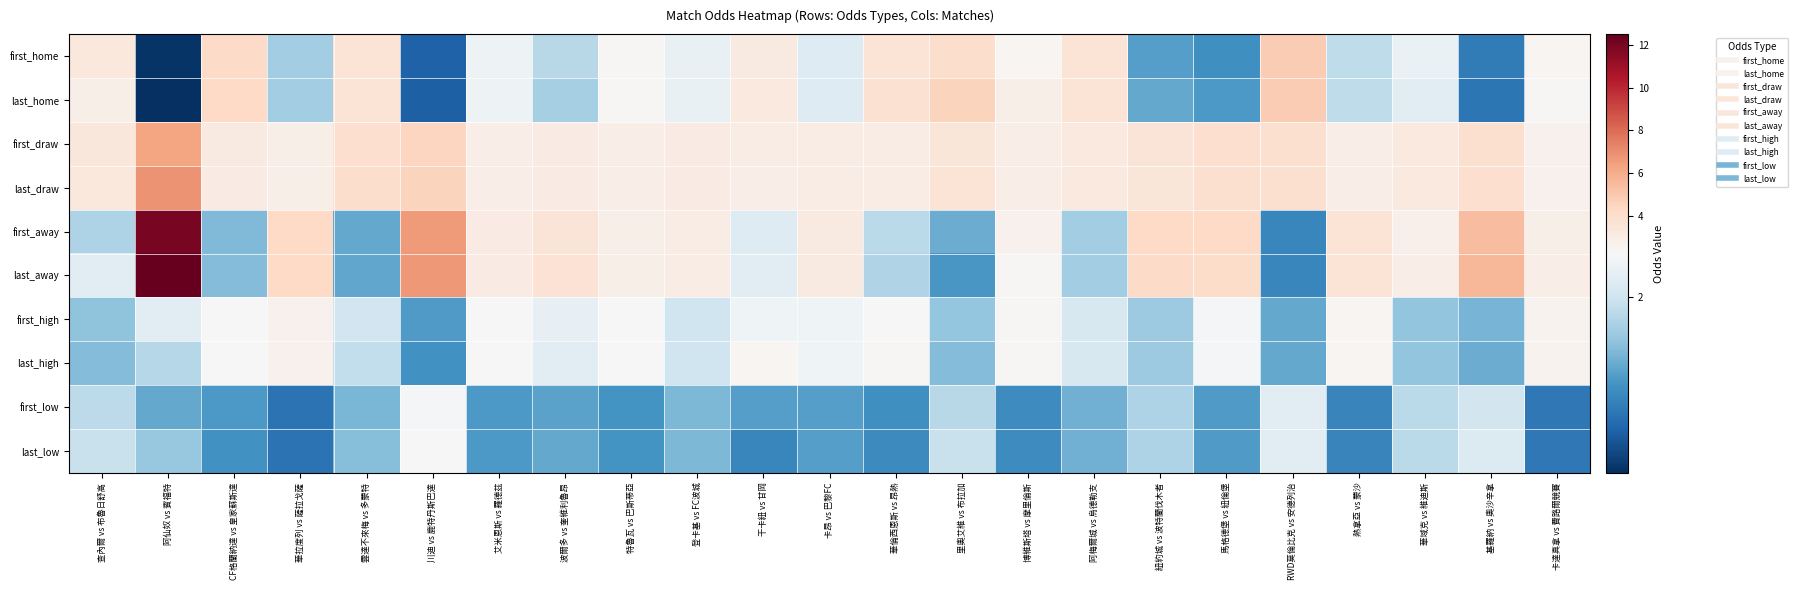

Which series has the largest total across all categories?

last_draw